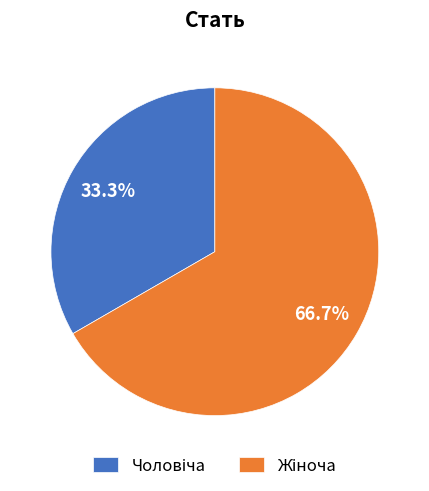

Is there any slice that represents more than half of the pie?

Yes